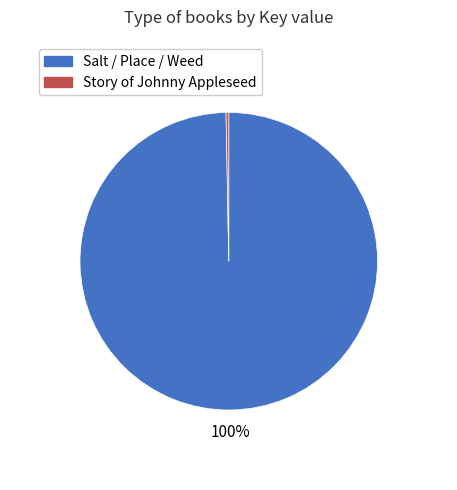

To the nearest percent, what is the average slice percentage?

50%